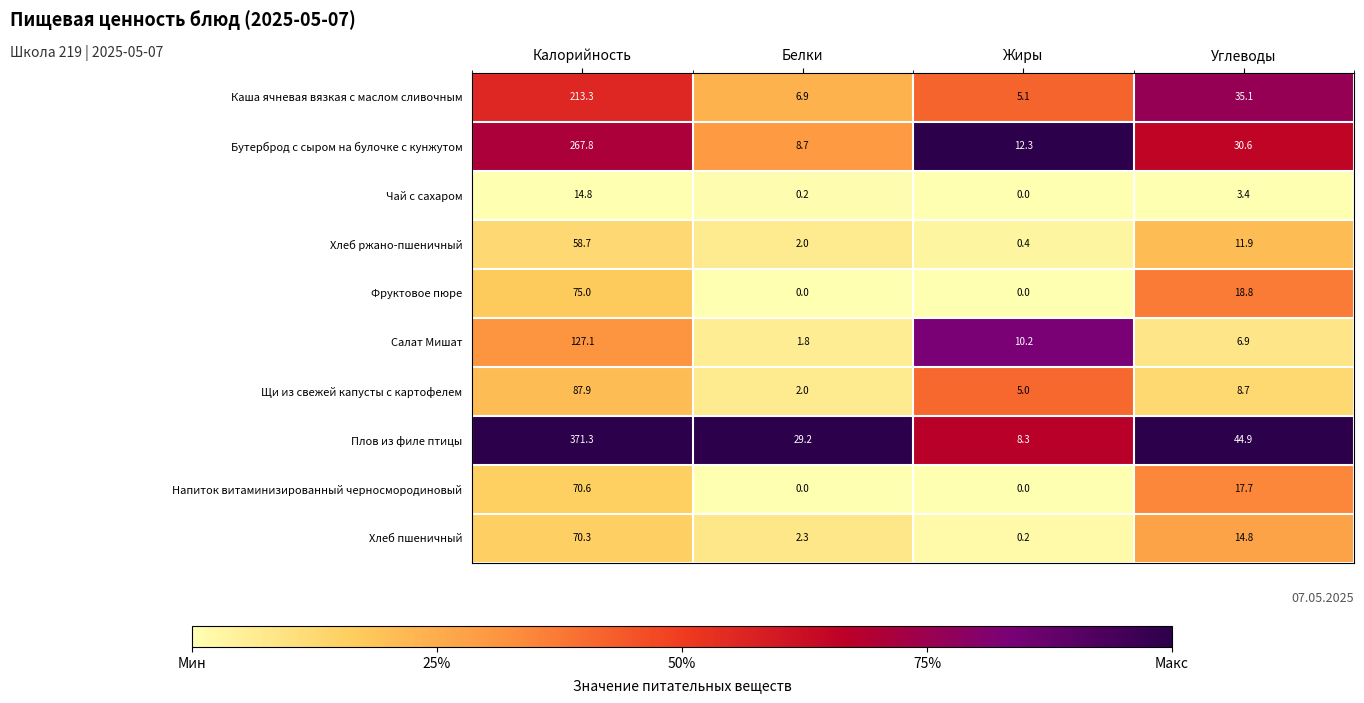

Is it true that Щи из свежей капусты с картофелем equals 8.7 at Углеводы?

True